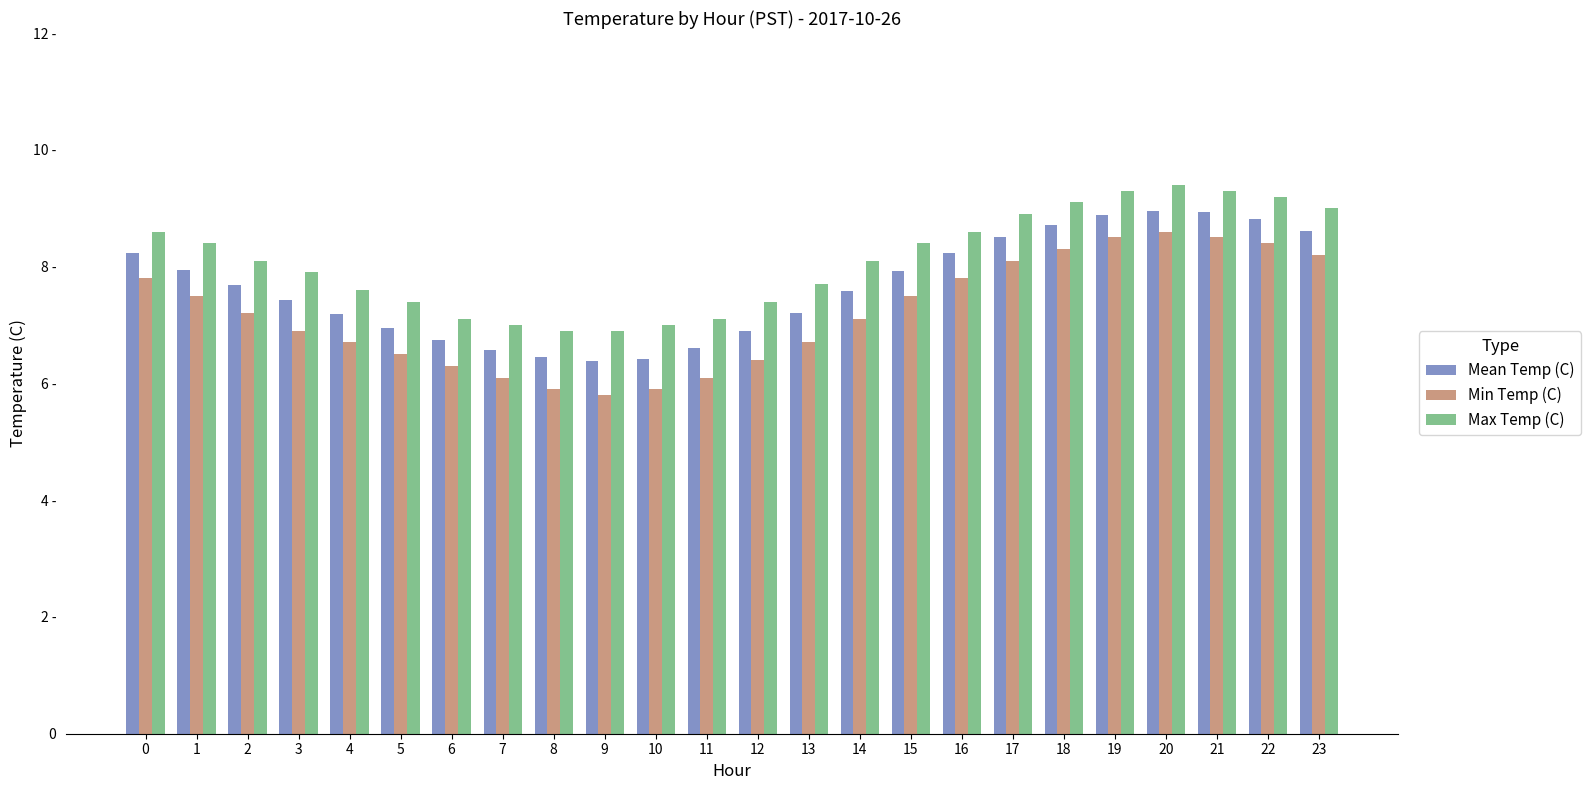

Does the chart contain stacked bars?

No